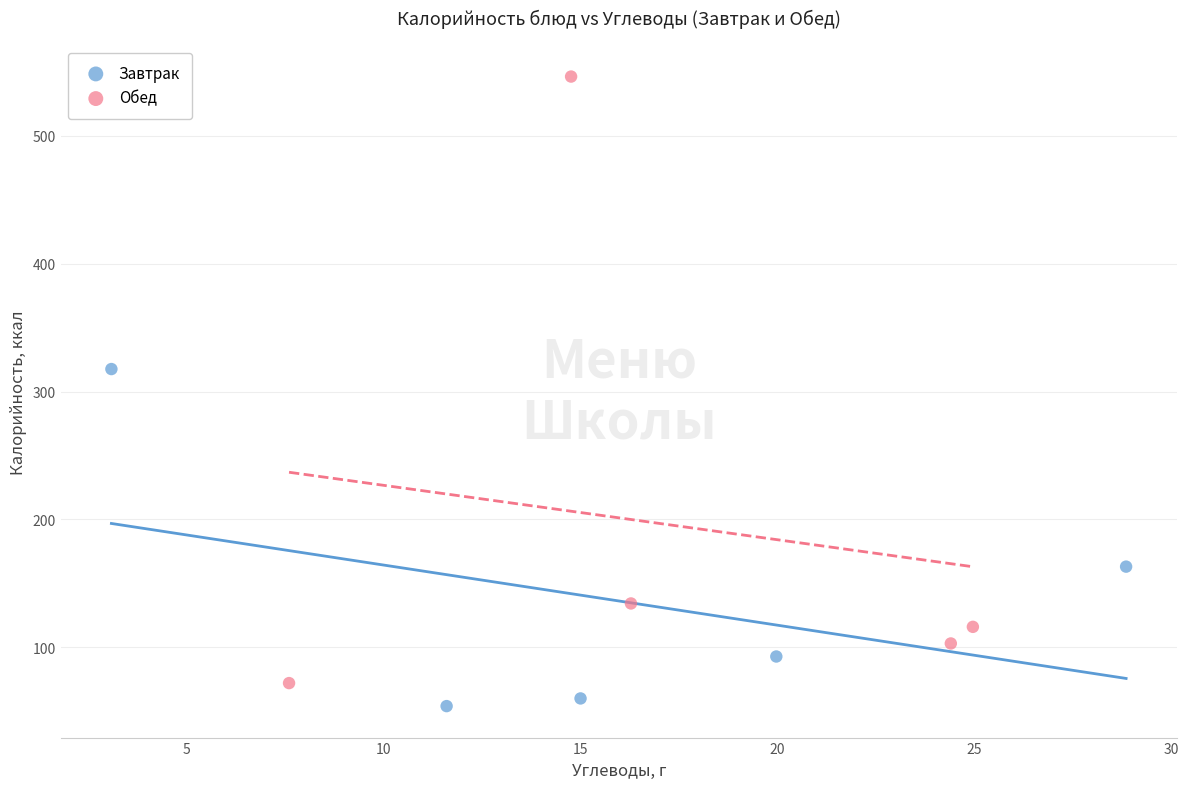

Which series has the widest spread of Y values?

Обед